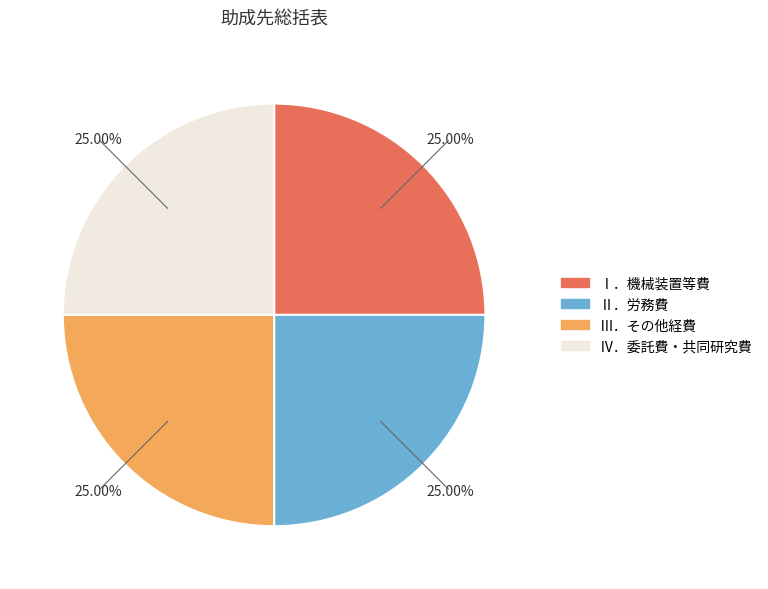

Is there any slice that represents more than half of the pie?

No